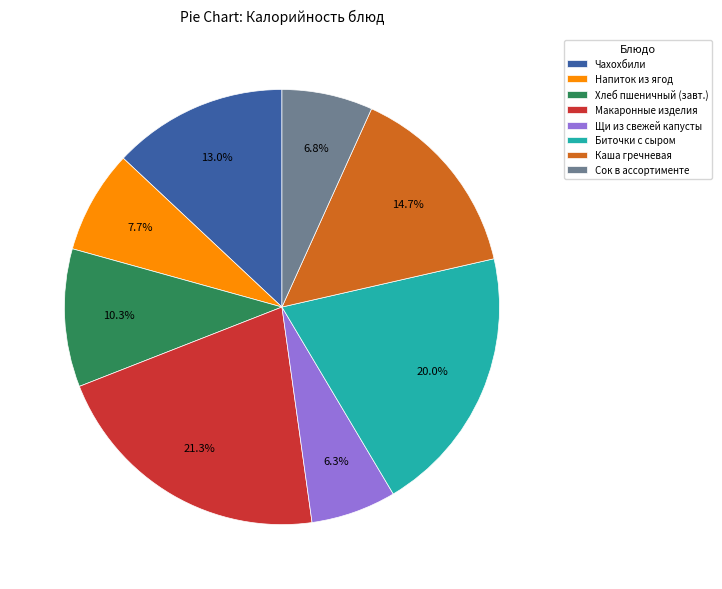

What percentage do Биточки с сыром and Чахохбили together represent?

33.0%